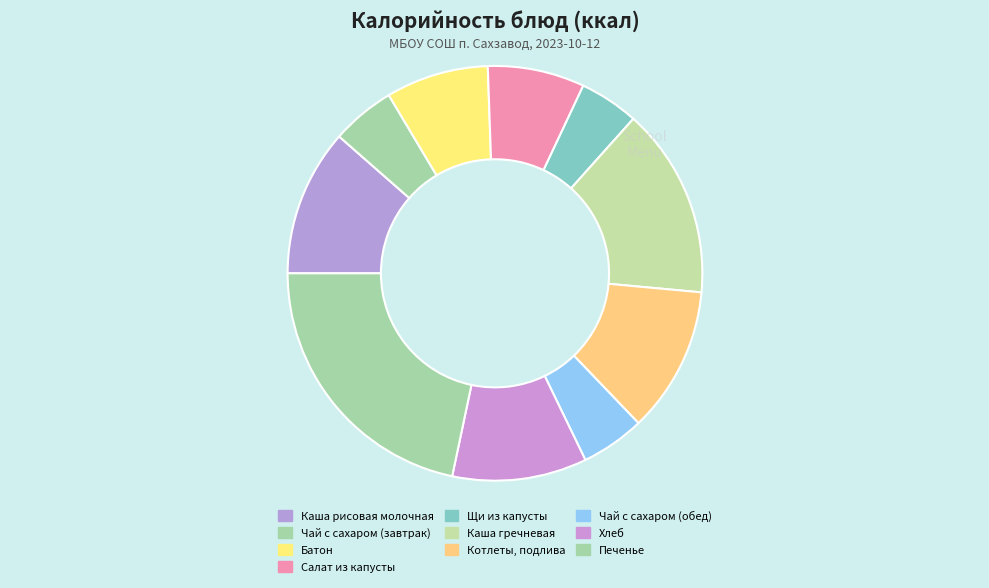

What is the smallest slice in the pie chart?

Щи из капусты